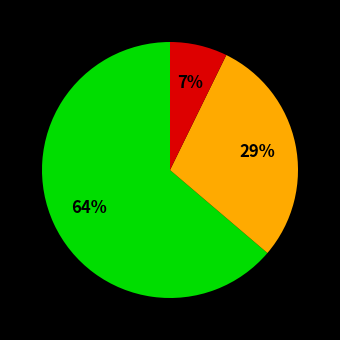

Count the number of slices in the pie.

3